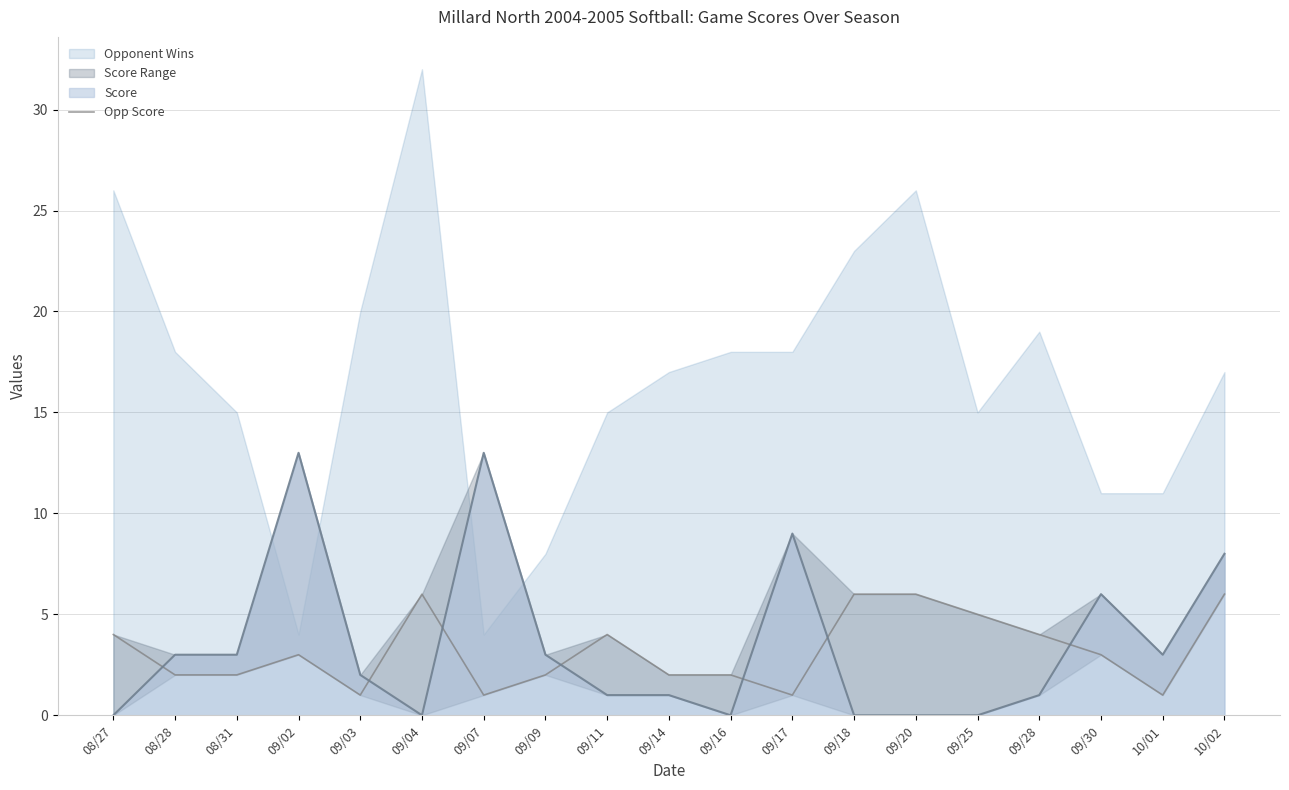

What is the label of the 3rd point from the right?

09/30